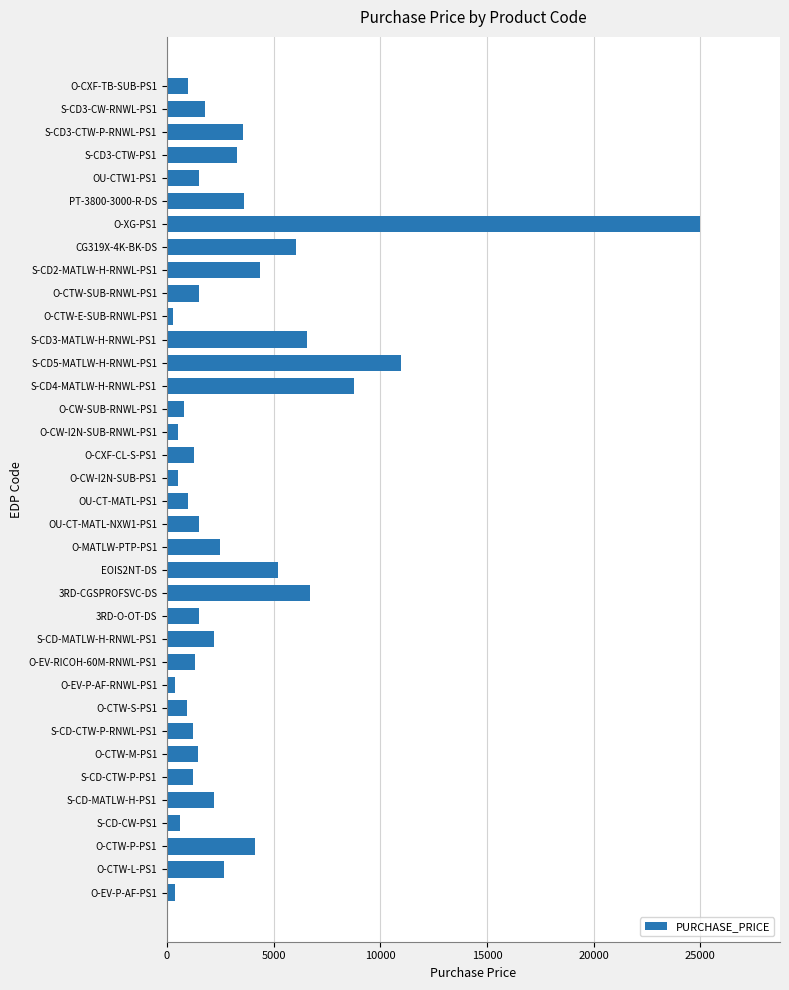

What is the sum of all values?

118289